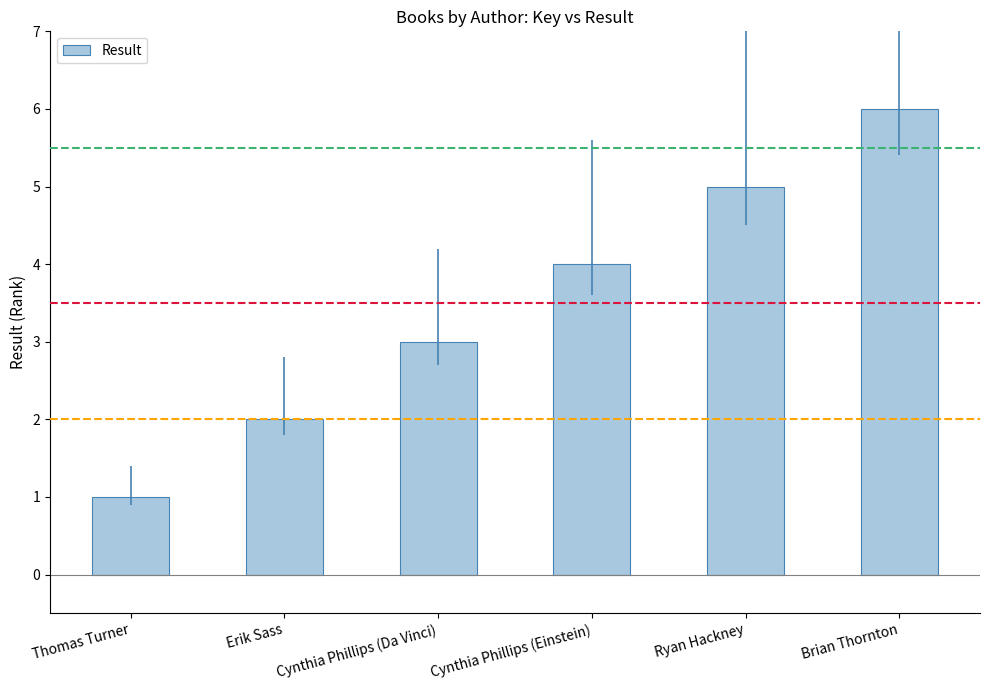

What is the difference between the maximum and minimum values?

5